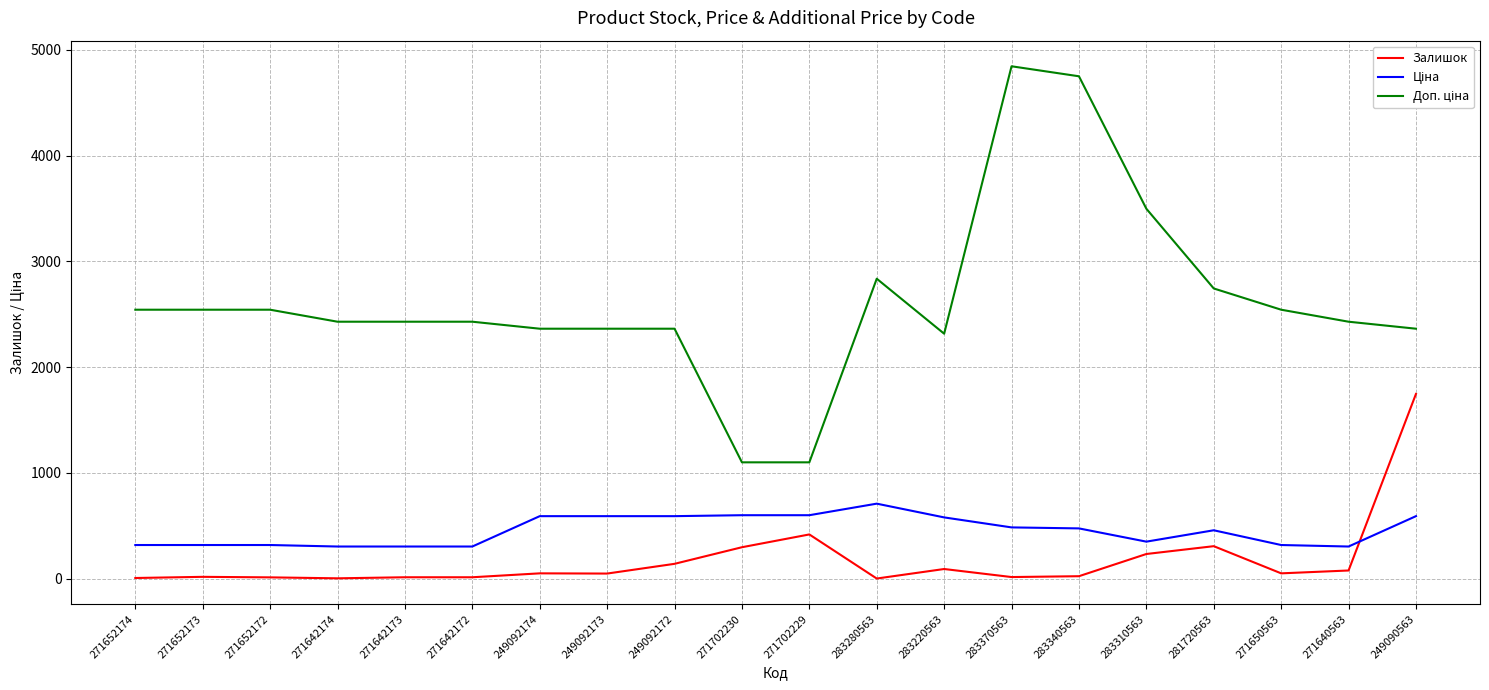

What is the approximate value of Залишок at 249090563?

1747.0